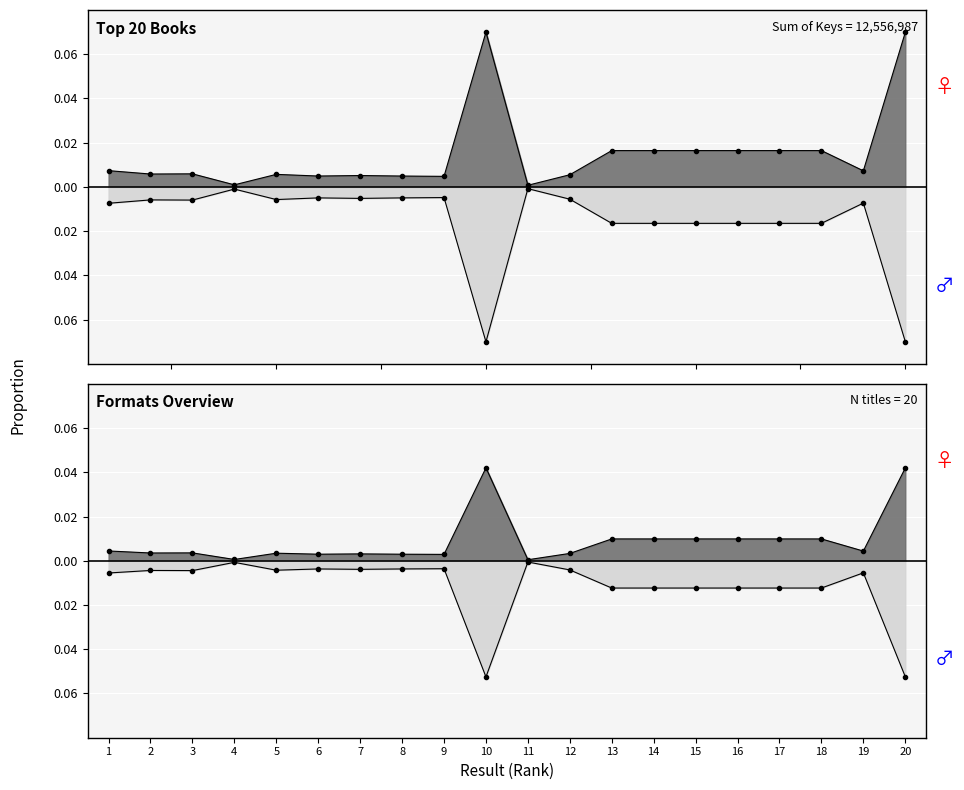

True or false: Female (eBook) and Male (Paperback) cross at least once.

False